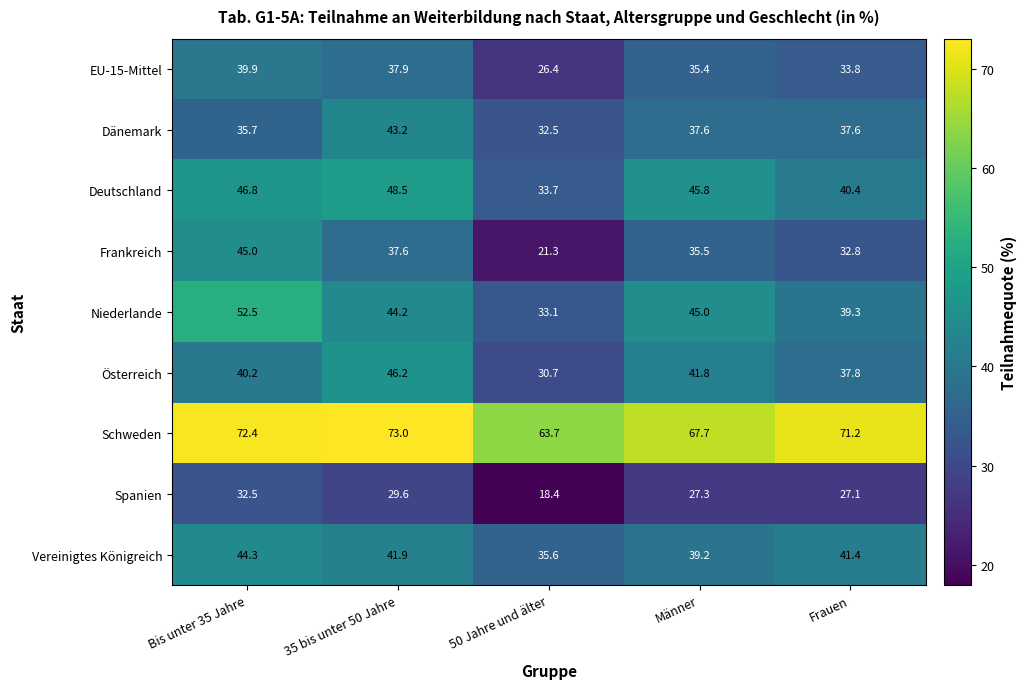

Count the number of data series in this chart.

9